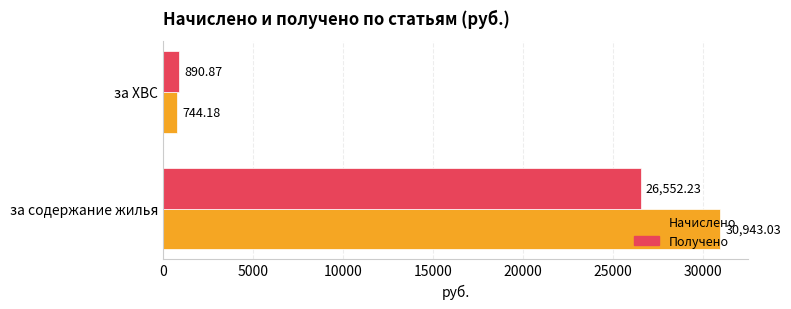

At which label is Получено closest to 13721?

за ХВС